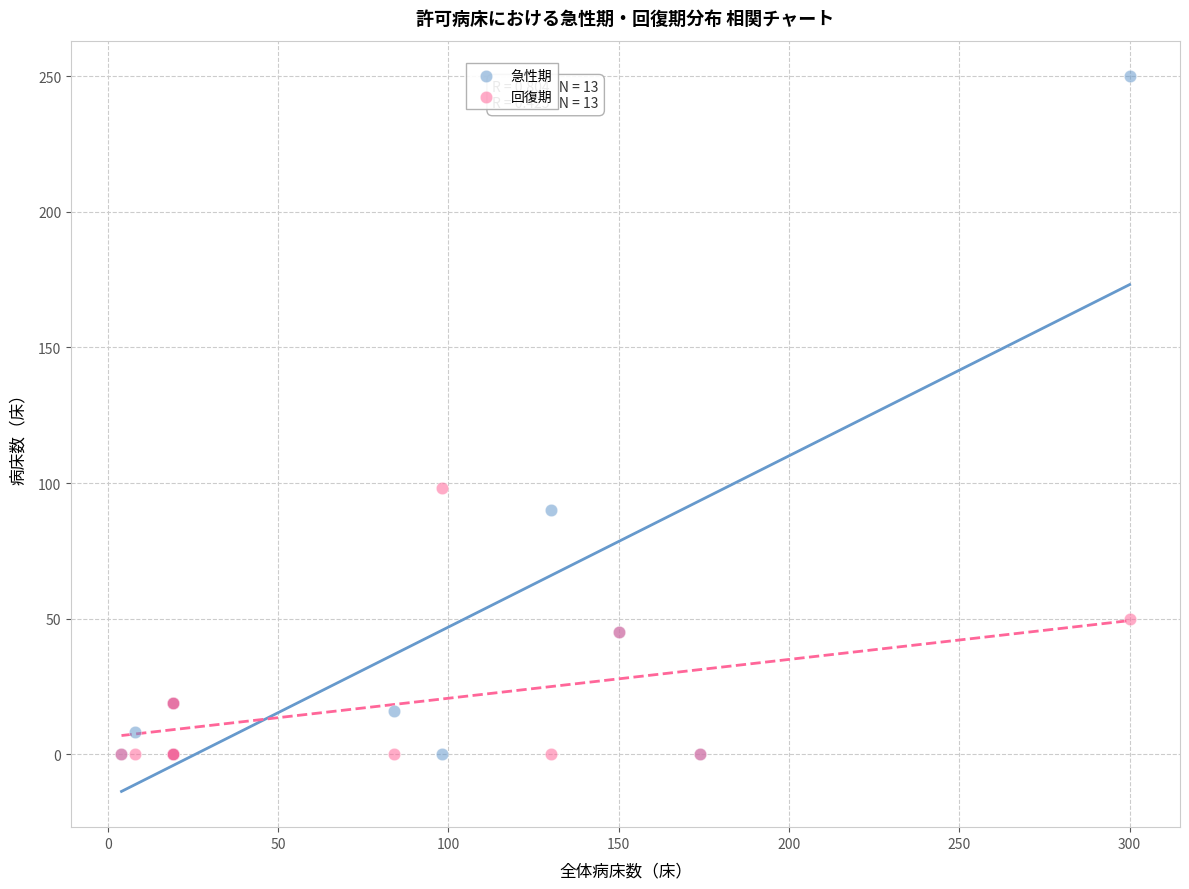

In the 急性期 series, what Y value is closest to 125?

90